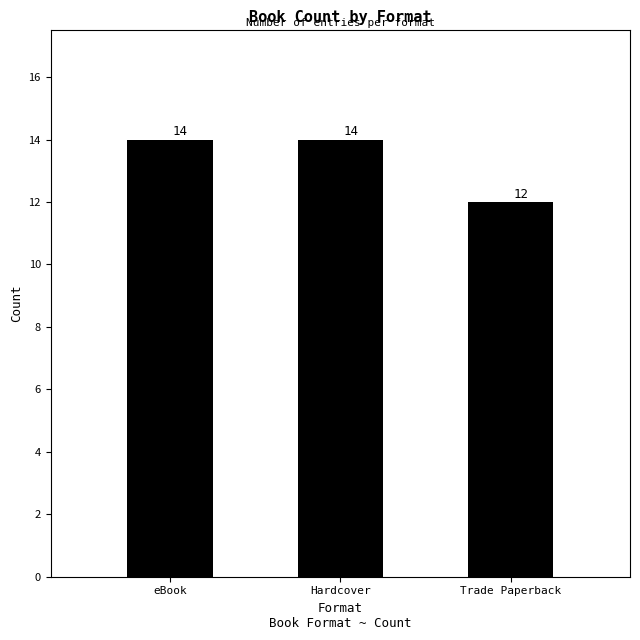

How many bars are there in total?

3